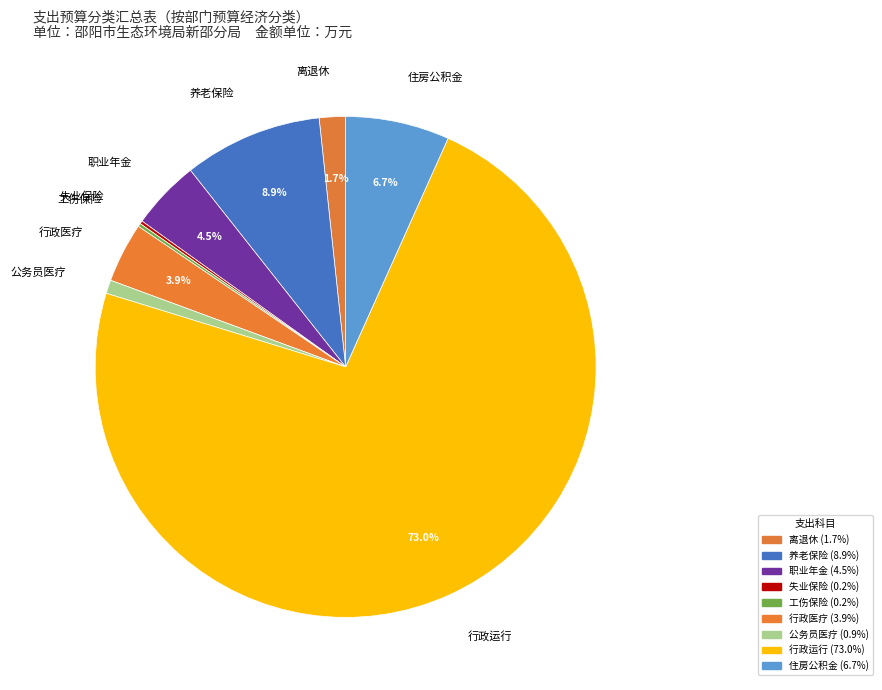

What portion of the pie excludes 行政运行?

27.0%